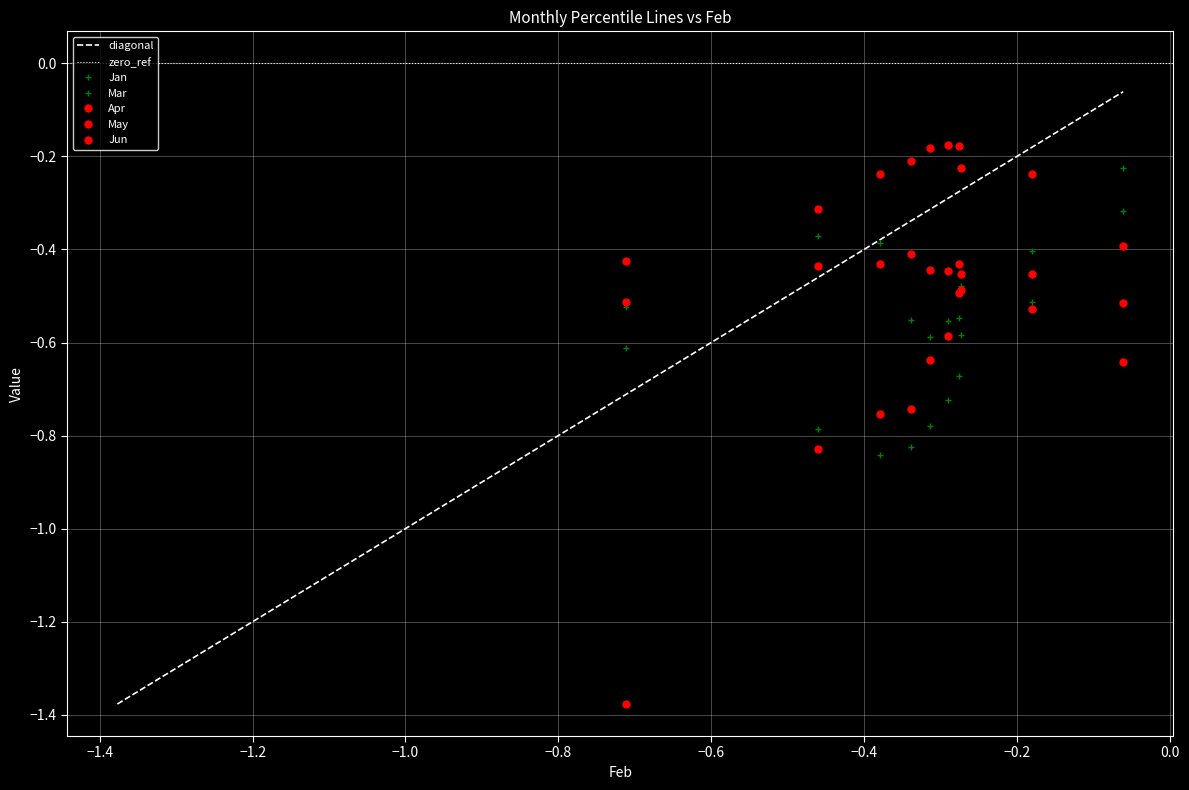

How many interior local valleys does the Jan series have?

1